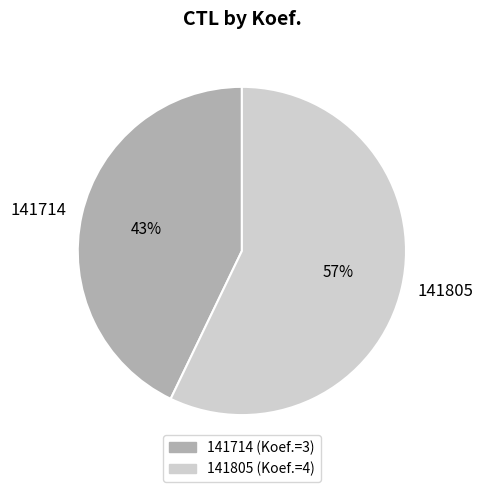

Rank the categories by value from lowest to highest.

141714, 141805